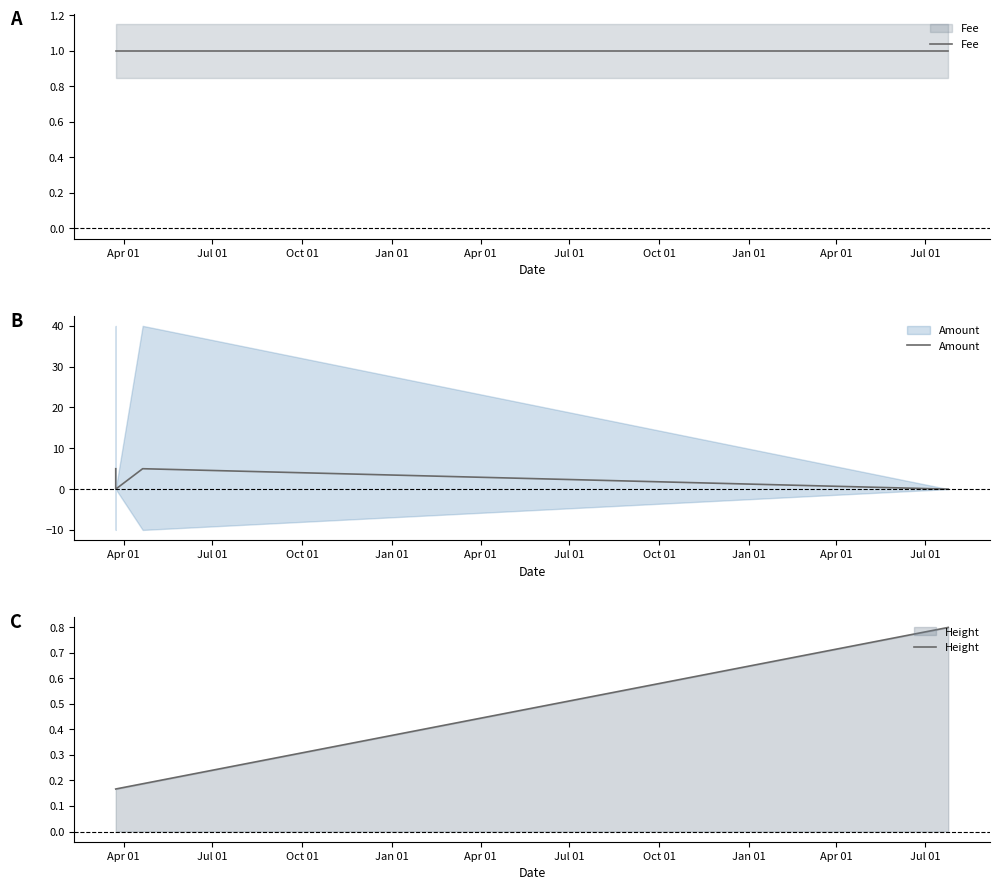

True or false: Amount has more than 1 points higher than both neighbors.

False